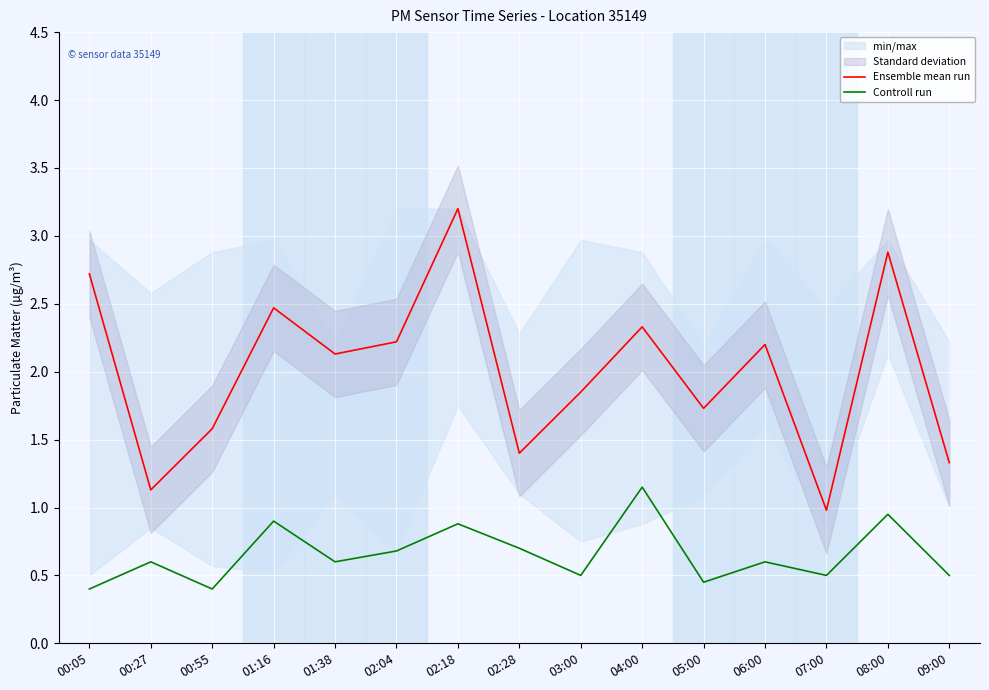

What is the difference between the second highest and minimum values in the Ensemble mean run series?

1.9